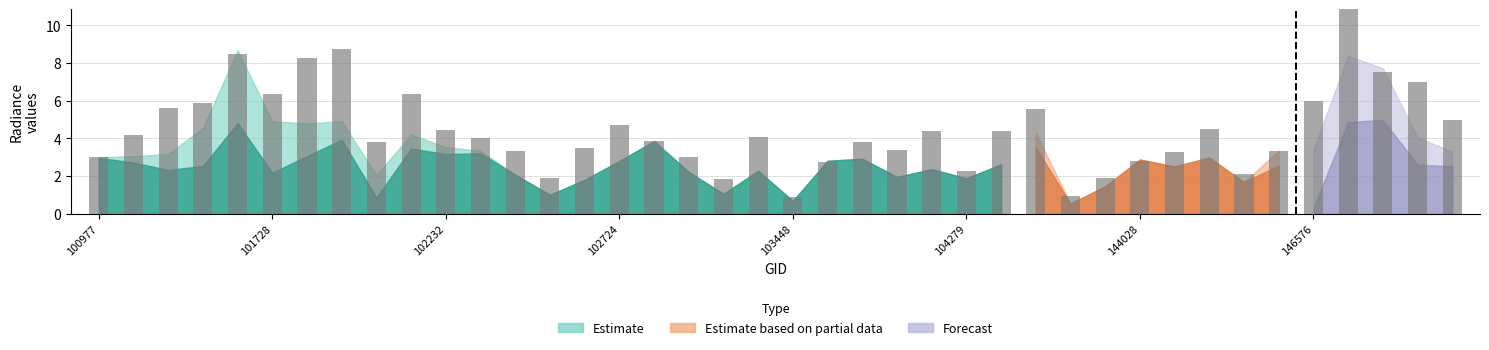

How many categories are shown in the chart?

40